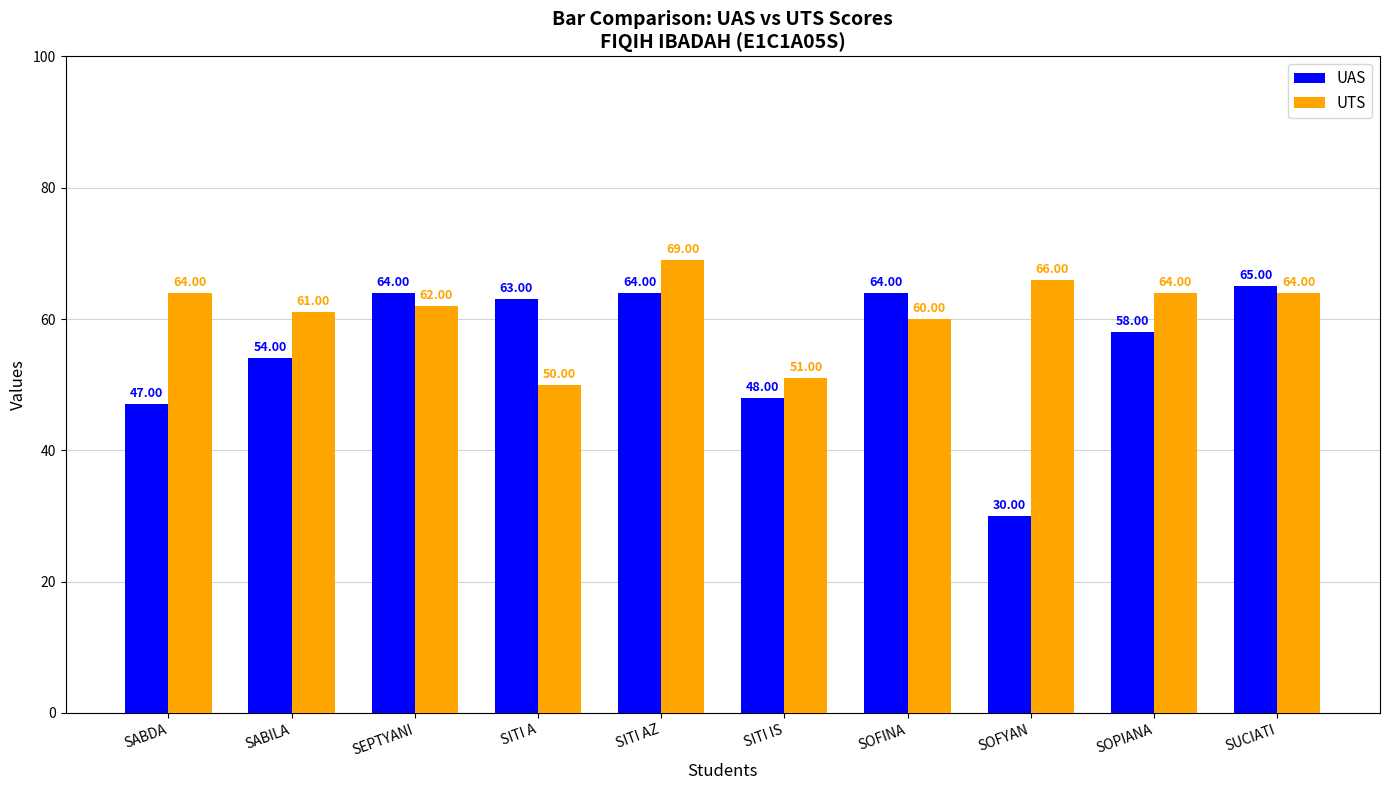

What position from the right is SEPTYANI?

8